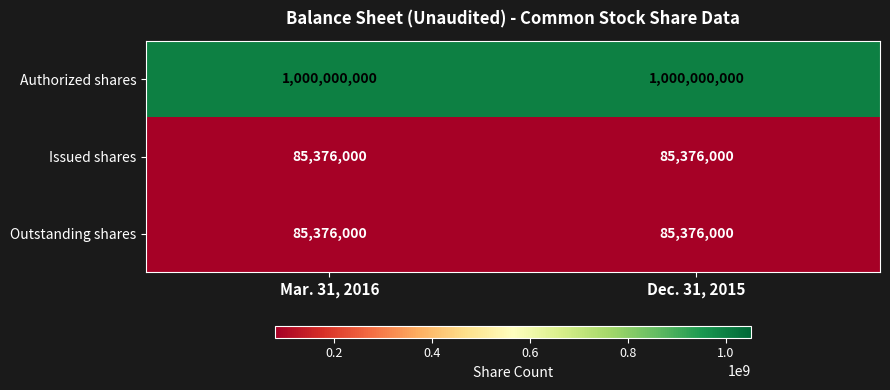

What is the difference between the highest and lowest values at Dec. 31, 2015?

914624000